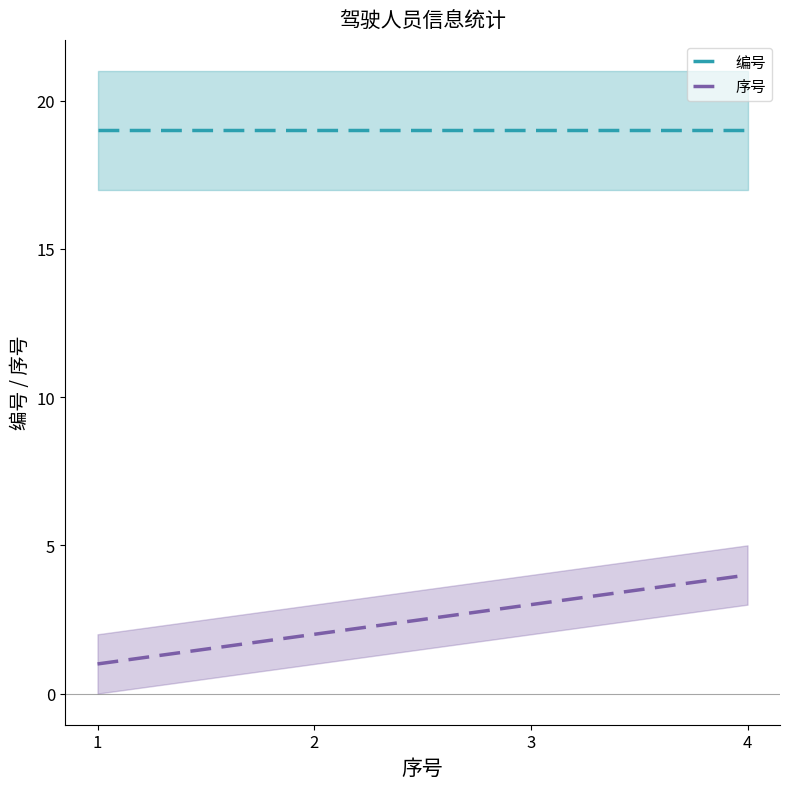

True or false: 序号 has a value of 2 at 3.

False